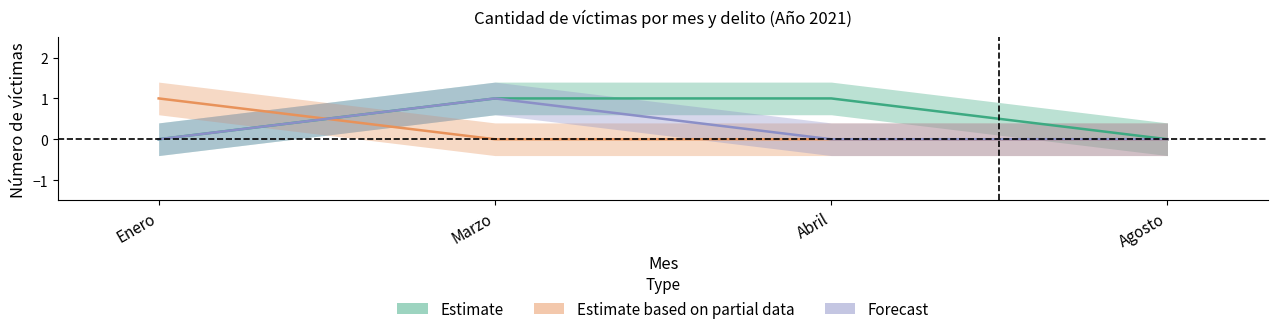

Which category has the lowest value in the Homicidio Agravado Guazapa series?

Marzo